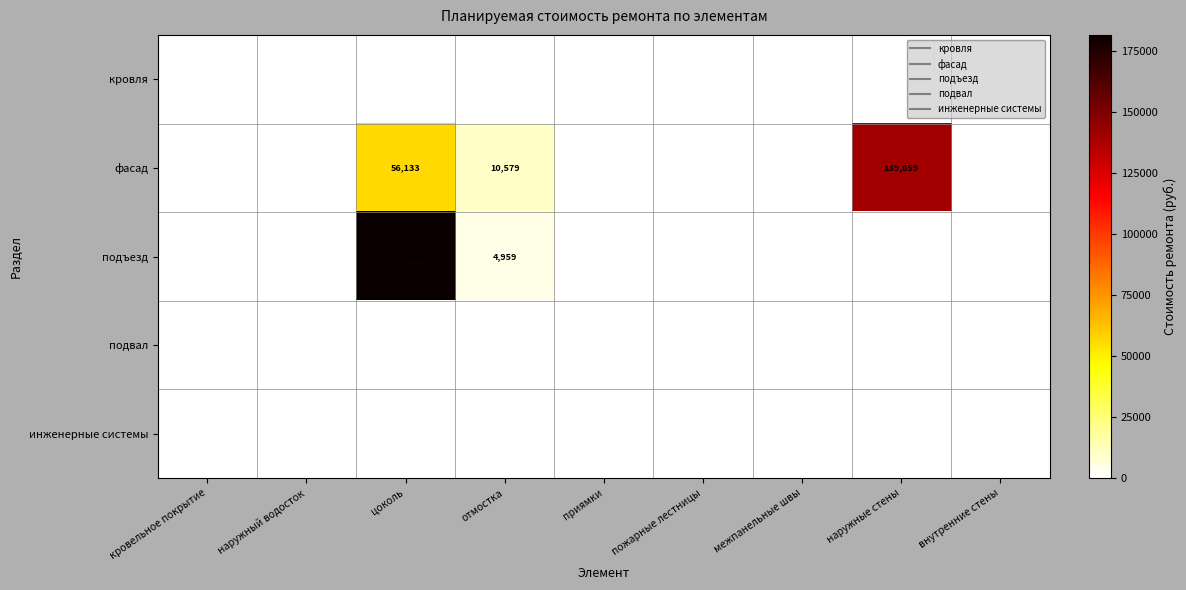

Where is подвал nearest to the value 0?

кровельное покрытие